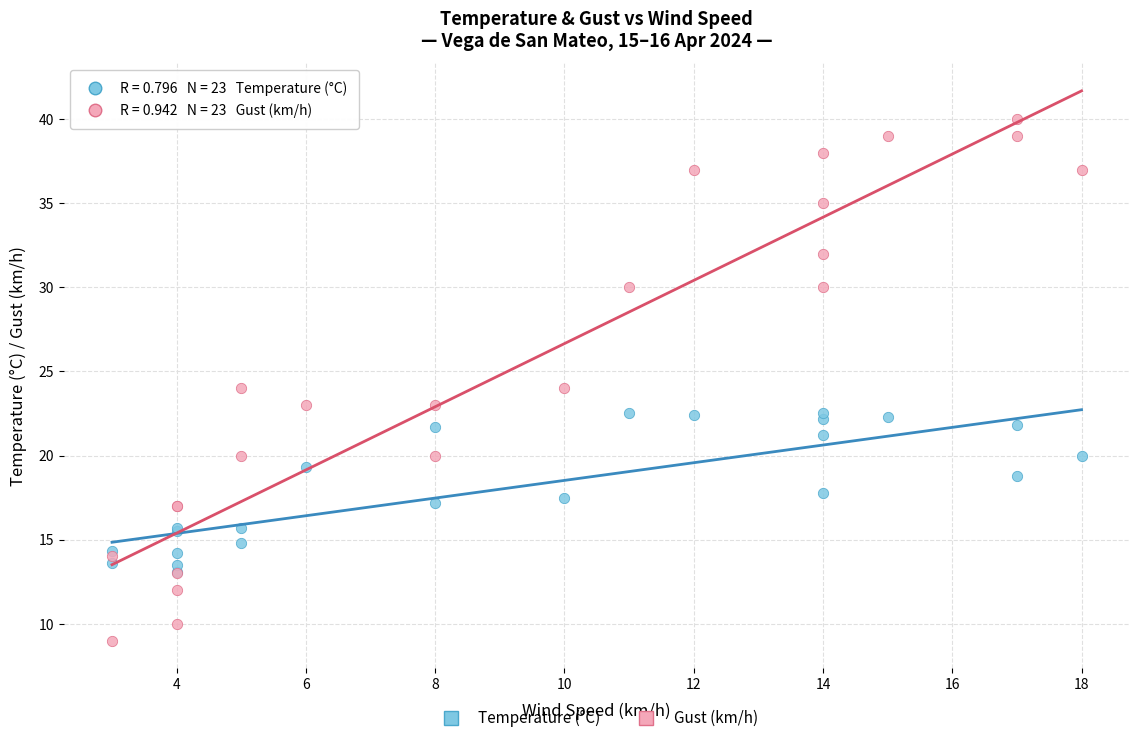

Which series reaches the maximum Y coordinate?

Gust (km/h)